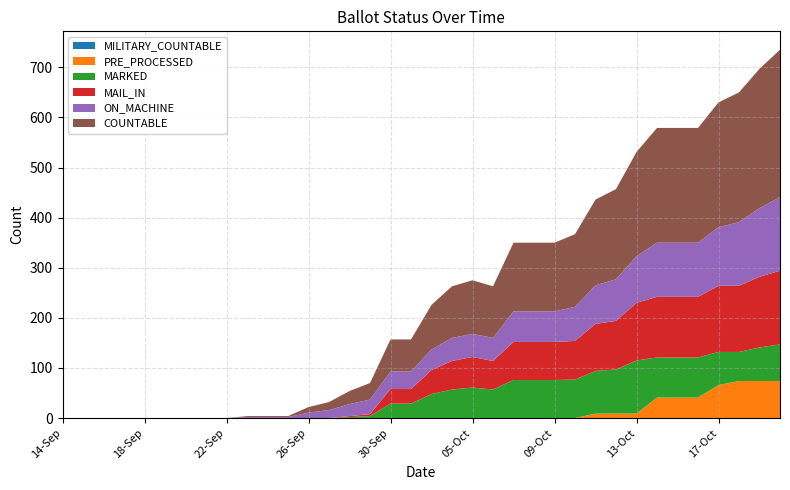

Reading left to right, list all the values displayed in this chart.

COUNTABLE: 14-Sep=0	15-Sep=0	16-Sep=0	17-Sep=0	18-Sep=0	19-Sep=0	20-Sep=0	21-Sep=0	22-Sep=0	23-Sep=2	24-Sep=2	25-Sep=2	26-Sep=11	27-Sep=16	28-Sep=26	29-Sep=33	30-Sep=64	02-Oct=64	03-Oct=89	04-Oct=103	05-Oct=107	06-Oct=103	07-Oct=137	08-Oct=137	09-Oct=137	10-Oct=145	11-Oct=171	12-Oct=180	13-Oct=208	14-Oct=229	15-Oct=229	16-Oct=229	17-Oct=249	18-Oct=259	19-Oct=278	20-Oct=294
ON_MACHINE: 14-Sep=0	15-Sep=0	16-Sep=0	17-Sep=0	18-Sep=0	19-Sep=0	20-Sep=0	21-Sep=0	22-Sep=0	23-Sep=2	24-Sep=2	25-Sep=2	26-Sep=11	27-Sep=16	28-Sep=24	29-Sep=29	30-Sep=35	02-Oct=35	03-Oct=41	04-Oct=46	05-Oct=46	06-Oct=46	07-Oct=61	08-Oct=61	09-Oct=61	10-Oct=68	11-Oct=77	12-Oct=83	13-Oct=93	14-Oct=108	15-Oct=108	16-Oct=108	17-Oct=117	18-Oct=127	19-Oct=137	20-Oct=147
MAIL_IN: 14-Sep=0	15-Sep=0	16-Sep=0	17-Sep=0	18-Sep=0	19-Sep=0	20-Sep=0	21-Sep=0	22-Sep=0	23-Sep=0	24-Sep=0	25-Sep=0	26-Sep=0	27-Sep=0	28-Sep=2	29-Sep=4	30-Sep=29	02-Oct=29	03-Oct=48	04-Oct=57	05-Oct=61	06-Oct=57	07-Oct=76	08-Oct=76	09-Oct=76	10-Oct=77	11-Oct=94	12-Oct=97	13-Oct=115	14-Oct=121	15-Oct=121	16-Oct=121	17-Oct=132	18-Oct=132	19-Oct=141	20-Oct=147
MARKED: 14-Sep=0	15-Sep=0	16-Sep=0	17-Sep=0	18-Sep=0	19-Sep=0	20-Sep=0	21-Sep=0	22-Sep=0	23-Sep=0	24-Sep=0	25-Sep=0	26-Sep=0	27-Sep=0	28-Sep=2	29-Sep=4	30-Sep=29	02-Oct=29	03-Oct=48	04-Oct=57	05-Oct=61	06-Oct=57	07-Oct=76	08-Oct=76	09-Oct=76	10-Oct=77	11-Oct=85	12-Oct=88	13-Oct=106	14-Oct=80	15-Oct=80	16-Oct=80	17-Oct=66	18-Oct=58	19-Oct=67	20-Oct=73
PRE_PROCESSED: 14-Sep=0	15-Sep=0	16-Sep=0	17-Sep=0	18-Sep=0	19-Sep=0	20-Sep=0	21-Sep=0	22-Sep=0	23-Sep=0	24-Sep=0	25-Sep=0	26-Sep=0	27-Sep=0	28-Sep=0	29-Sep=0	30-Sep=0	02-Oct=0	03-Oct=0	04-Oct=0	05-Oct=0	06-Oct=0	07-Oct=0	08-Oct=0	09-Oct=0	10-Oct=0	11-Oct=9	12-Oct=9	13-Oct=9	14-Oct=41	15-Oct=41	16-Oct=41	17-Oct=66	18-Oct=74	19-Oct=74	20-Oct=74
MILITARY_COUNTABLE: 14-Sep=0	15-Sep=0	16-Sep=0	17-Sep=0	18-Sep=0	19-Sep=0	20-Sep=0	21-Sep=0	22-Sep=0	23-Sep=0	24-Sep=0	25-Sep=0	26-Sep=0	27-Sep=0	28-Sep=0	29-Sep=0	30-Sep=0	02-Oct=0	03-Oct=0	04-Oct=0	05-Oct=0	06-Oct=0	07-Oct=0	08-Oct=0	09-Oct=0	10-Oct=0	11-Oct=0	12-Oct=0	13-Oct=0	14-Oct=0	15-Oct=0	16-Oct=0	17-Oct=0	18-Oct=0	19-Oct=0	20-Oct=0